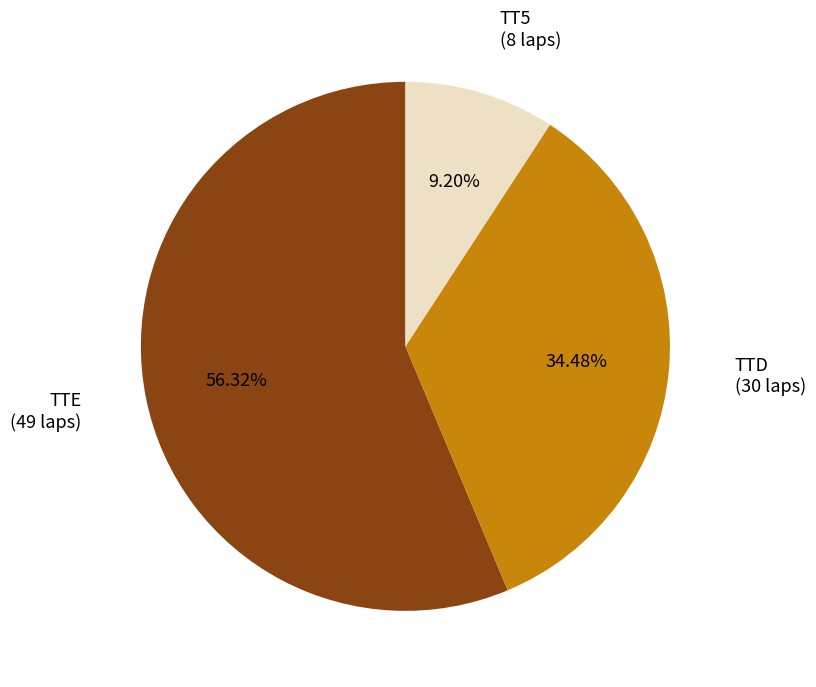

Does any single category account for the majority?

Yes